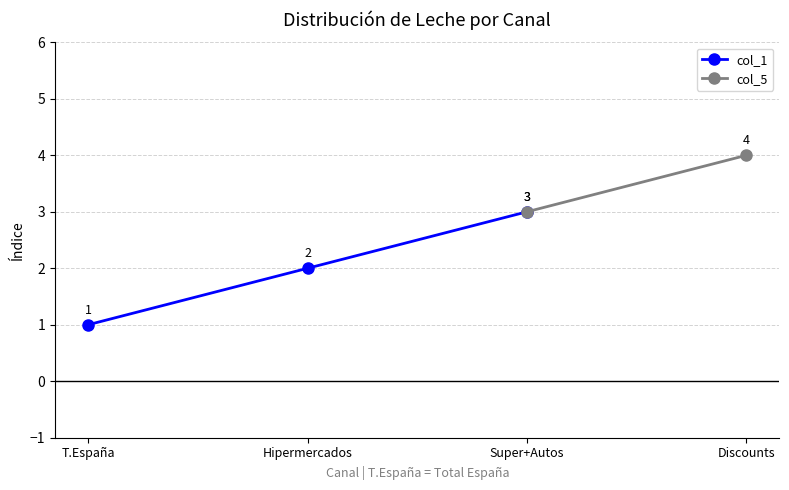

What value does the Leche Desnatada series have at T.España?

1